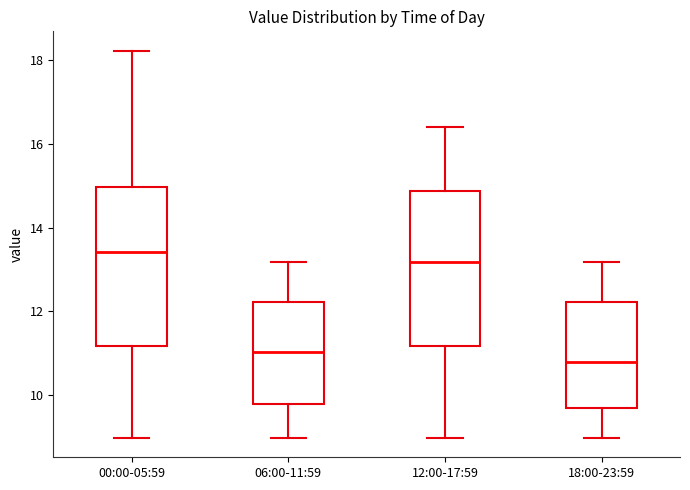

Reading left to right, read every box against the y-axis: the position of its median line, the range the box covers, and the ends of its whiskers. The values are not printed on the chart, so give them approximately, as read against the axis.

00:00-05:59: median 13.4, box 11.2 to 15.0, whiskers 9.0 to 18.2
06:00-11:59: median 11.0, box 9.8 to 12.2, whiskers 9.0 to 13.2
12:00-17:59: median 13.2, box 11.2 to 14.8, whiskers 9.0 to 16.4
18:00-23:59: median 10.8, box 9.6 to 12.2, whiskers 9.0 to 13.2